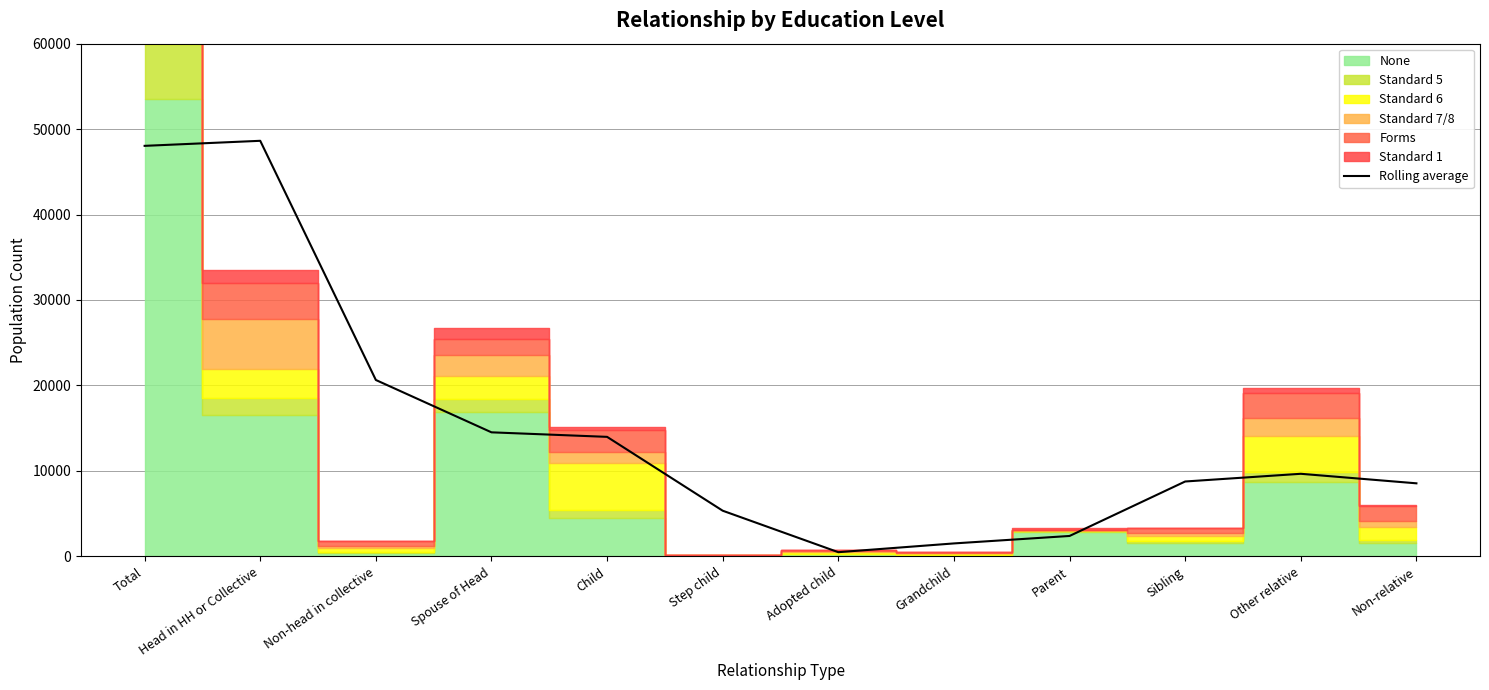

Rank the categories by value from lowest to highest.

Adopted child, Grandchild, Parent, Step child, Non-relative, Sibling, Other relative, Child, Spouse of Head, Non-head in collective, Total, Head in HH or Collective